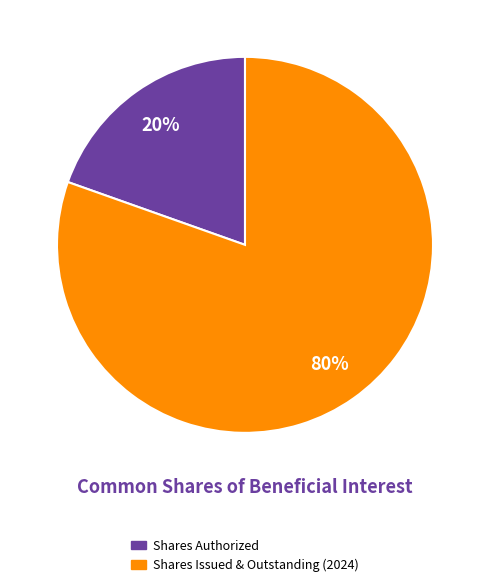

Does any single category account for the majority?

Yes